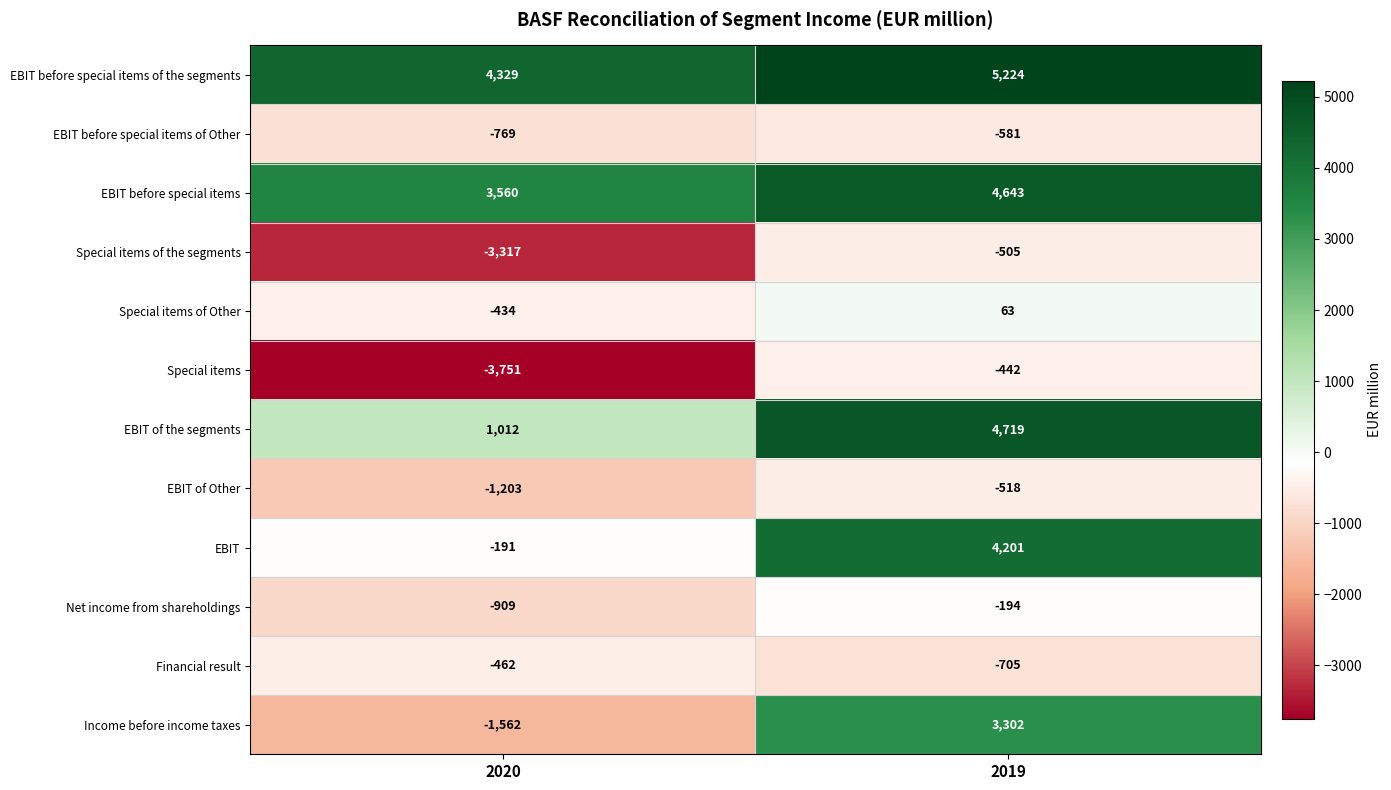

Reading right to left, transcribe all the data shown in this chart.

EBIT before special items of the segments: 2019=5224	2020=4329
EBIT before special items of Other: 2019=-581	2020=-769
EBIT before special items: 2019=4643	2020=3560
Special items of the segments: 2019=-505	2020=-3317
Special items of Other: 2019=63	2020=-434
Special items: 2019=-442	2020=-3751
EBIT of the segments: 2019=4719	2020=1012
EBIT of Other: 2019=-518	2020=-1203
EBIT: 2019=4201	2020=-191
Net income from shareholdings: 2019=-194	2020=-909
Financial result: 2019=-705	2020=-462
Income before income taxes: 2019=3302	2020=-1562